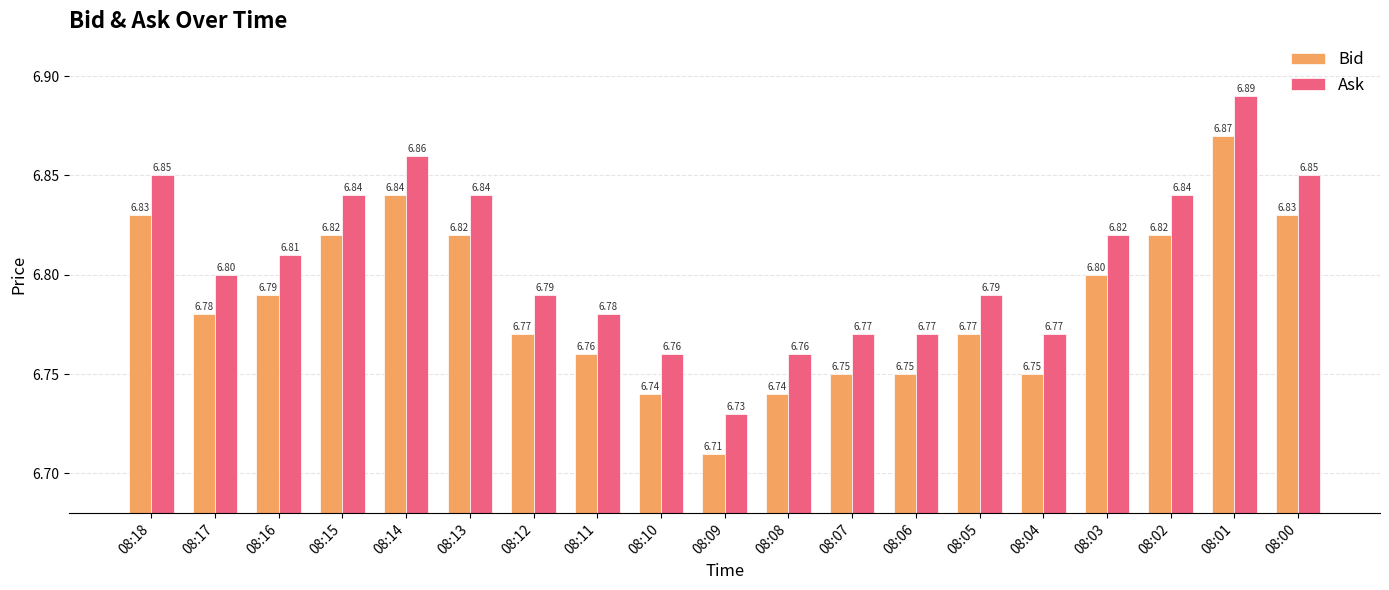

What is the value of the Bid bar at the 5th from the left?

6.8